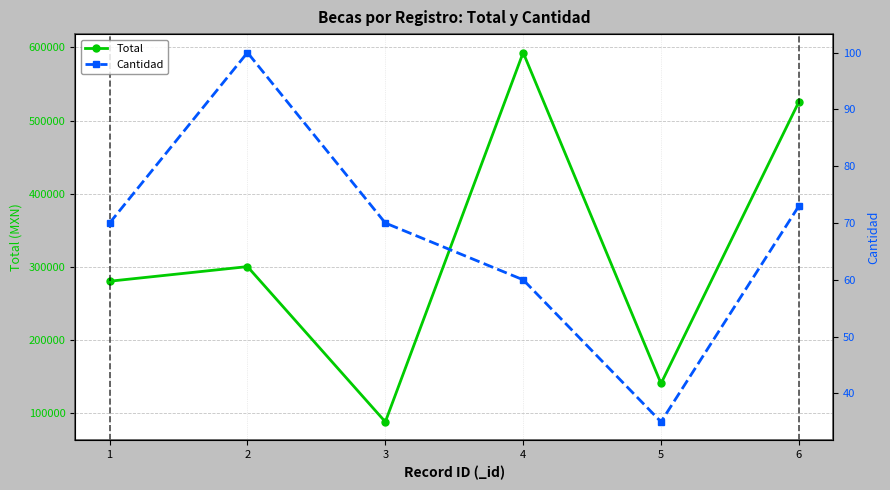

What is the highest value of the Total series?

593000